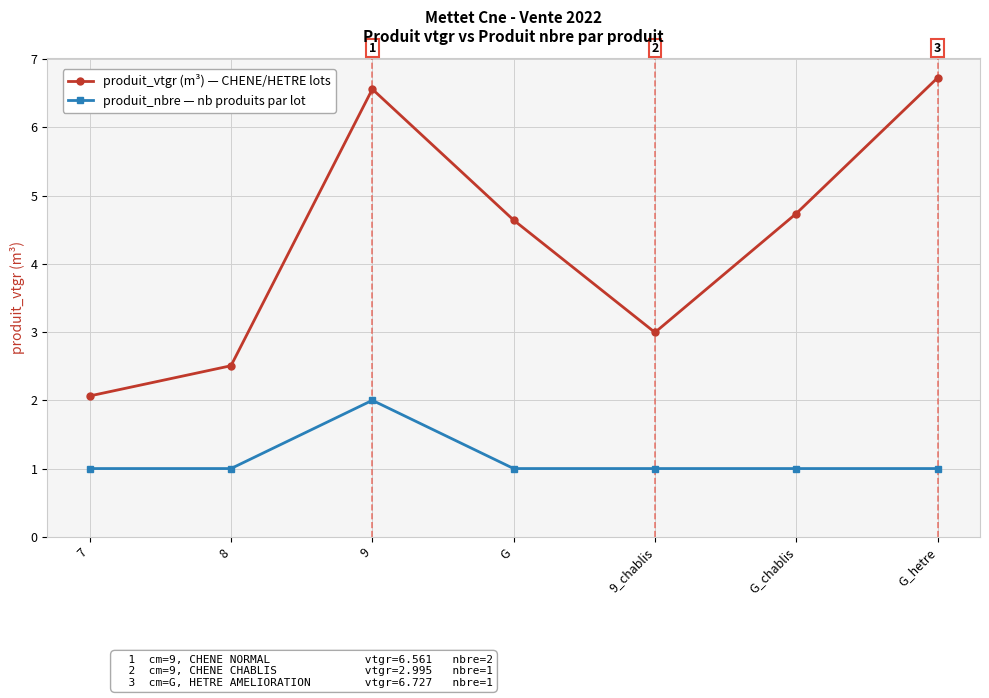

What is the minimum value shown in the chart?

1.0